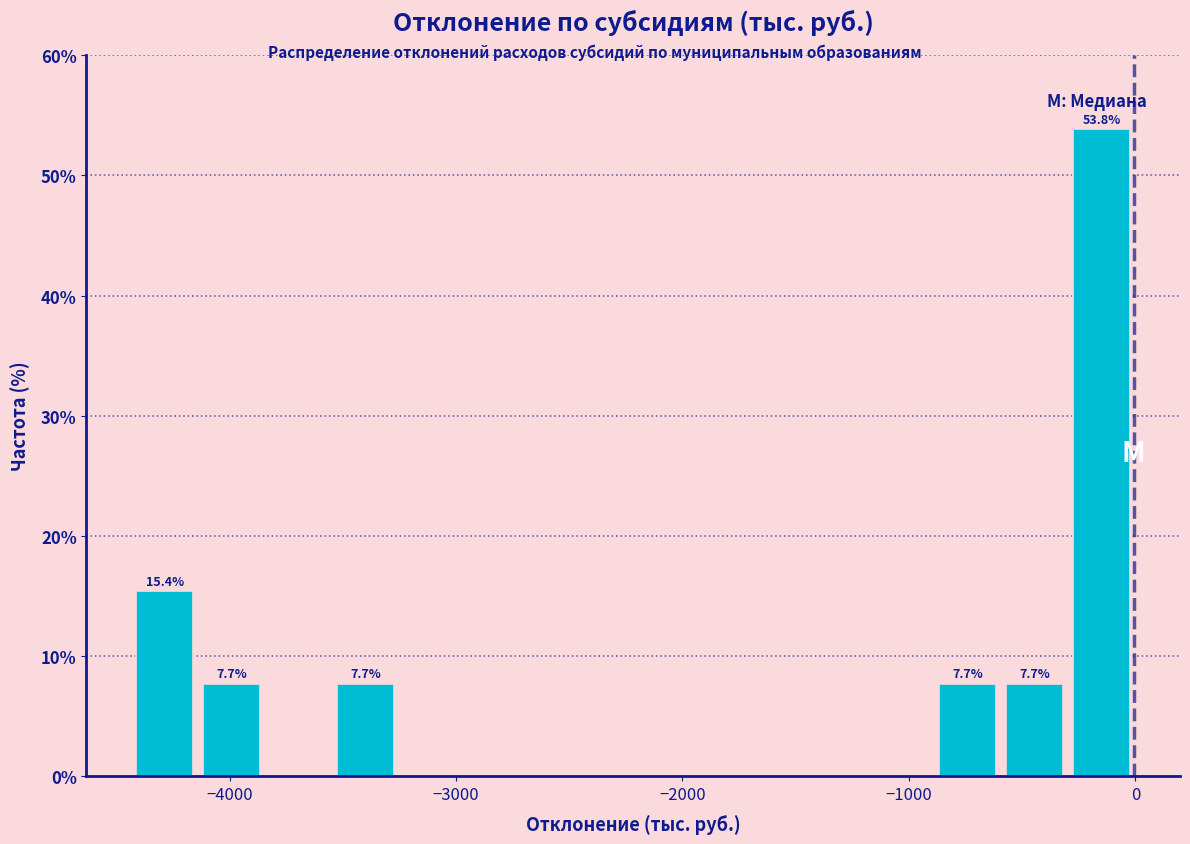

Read against the x-axis, roughly where is the centre of the tallest bar?

-100